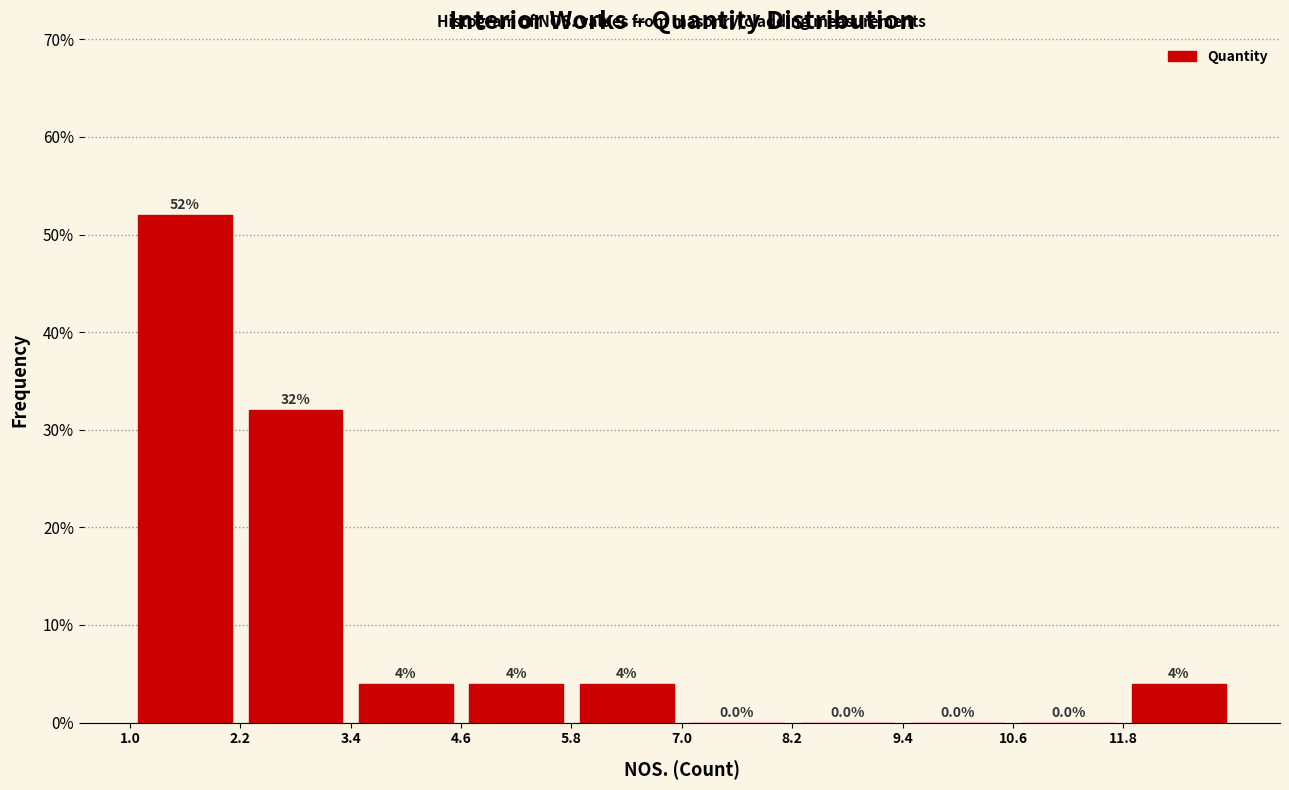

What is the height of the bar covering 5.8 to 7.0 on the x-axis?

4.0